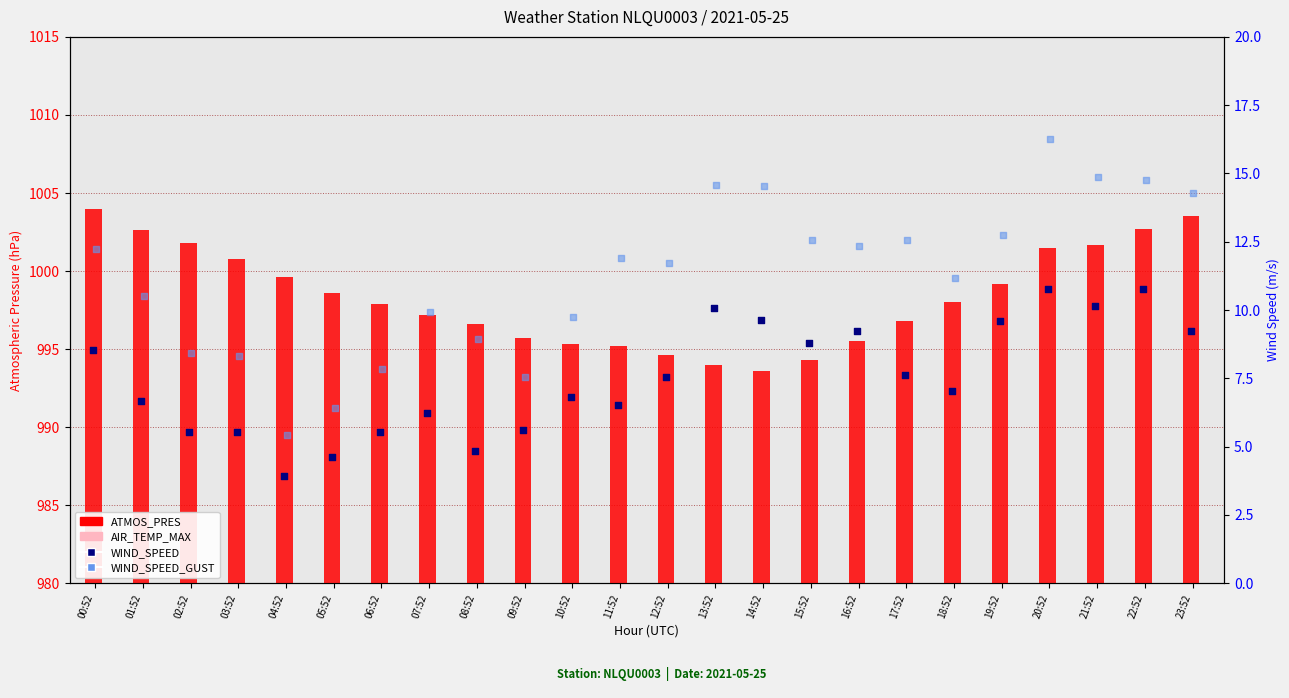

Which series has the largest Y range (max minus min)?

AIR_TEMP_MAX